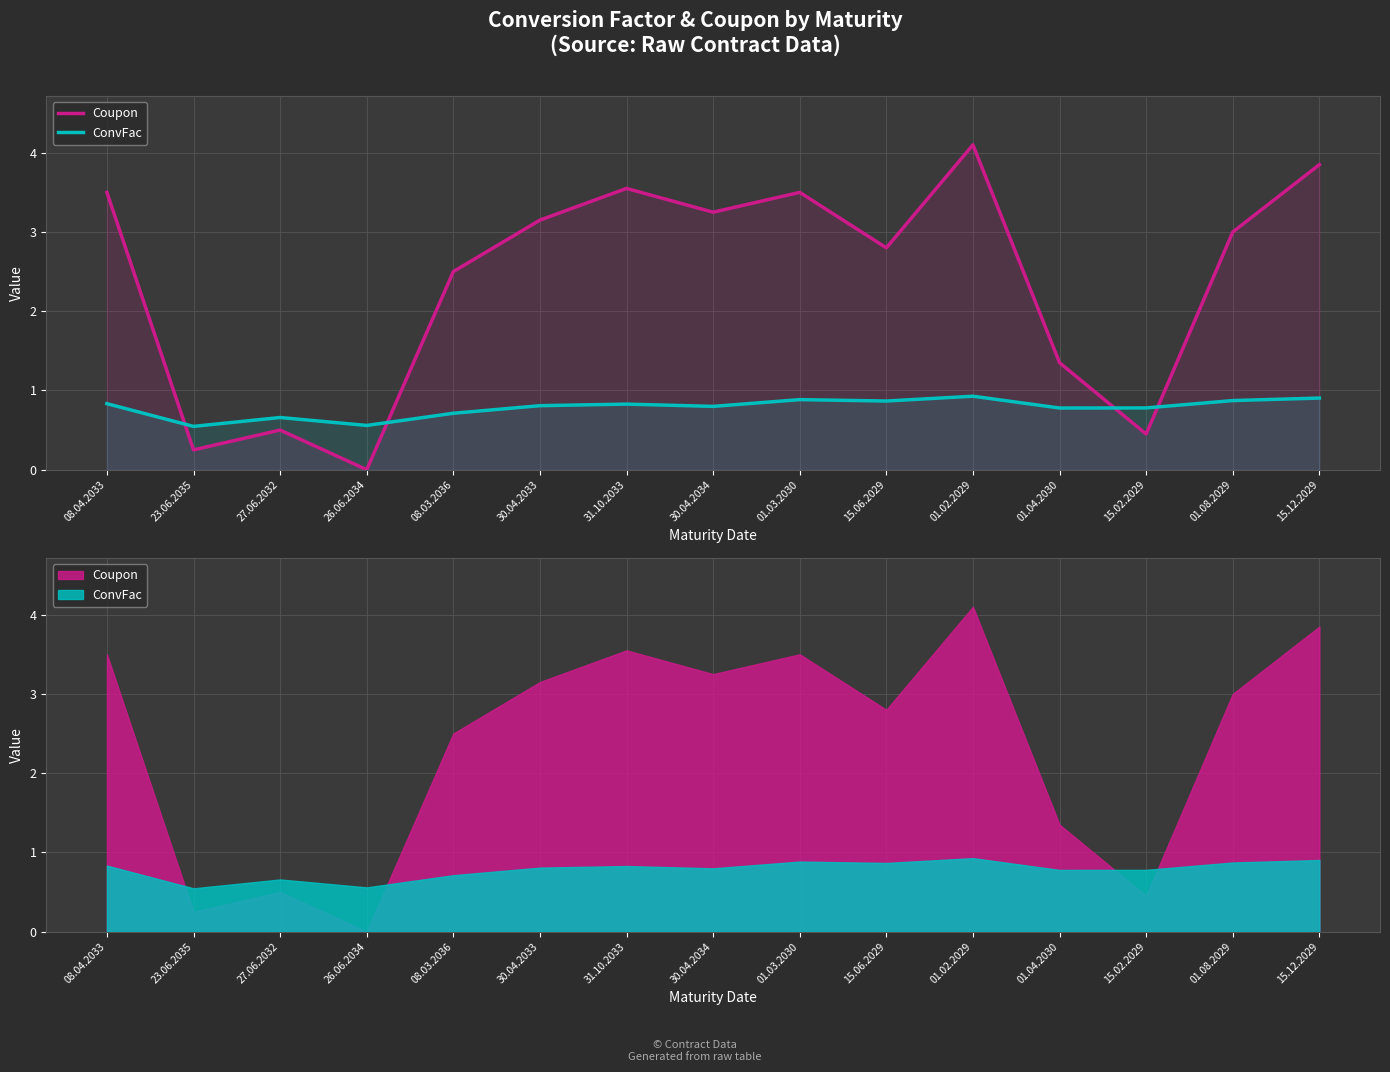

Between 23.06.2035 and 31.10.2033, which series saw the biggest shift?

Coupon